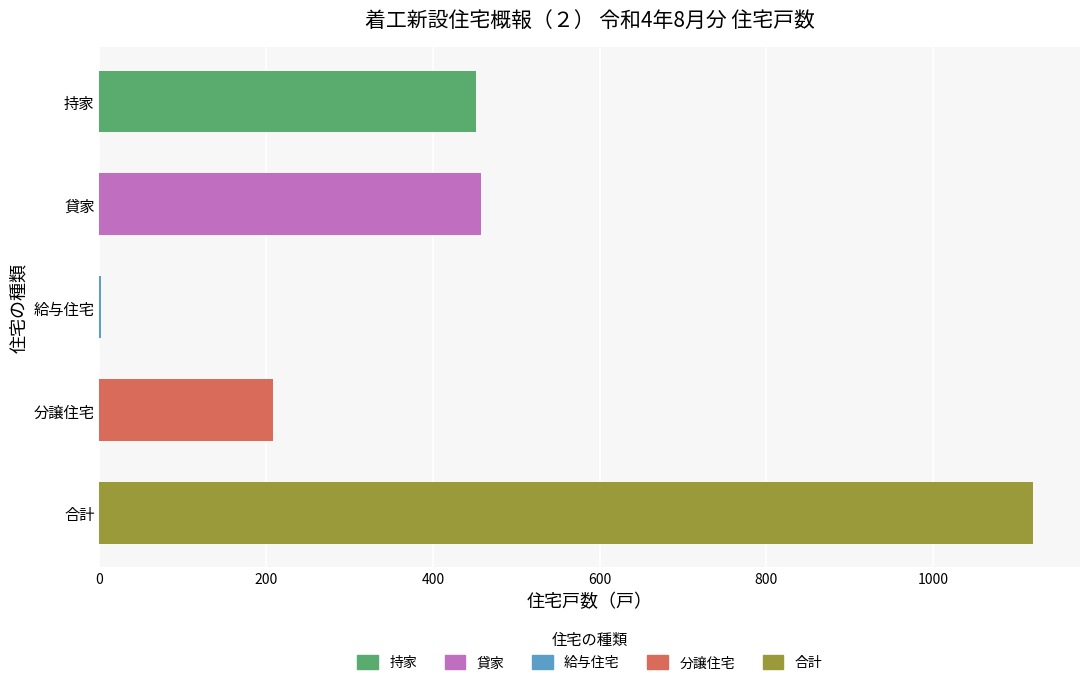

What is the maximum value shown in the chart?

1120